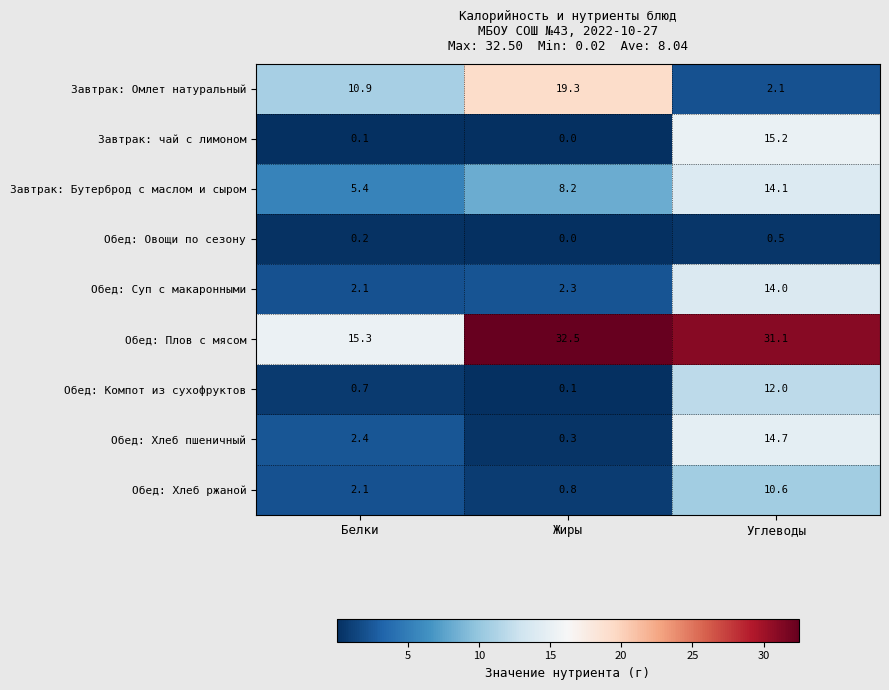

Reading right to left, transcribe all the data shown in this chart.

Завтрак: Омлет натуральный: 2.1	19.3	10.9
Завтрак: чай с лимоном: 15.2	0.0	0.1
Завтрак: Бутерброд с маслом и сыром: 14.1	8.2	5.4
Обед: Овощи по сезону: 0.5	0.0	0.2
Обед: Суп с макаронными: 14.0	2.3	2.1
Обед: Плов с мясом: 31.1	32.5	15.3
Обед: Компот из сухофруктов: 12.0	0.1	0.7
Обед: Хлеб пшеничный: 14.7	0.3	2.4
Обед: Хлеб ржаной: 10.6	0.8	2.1